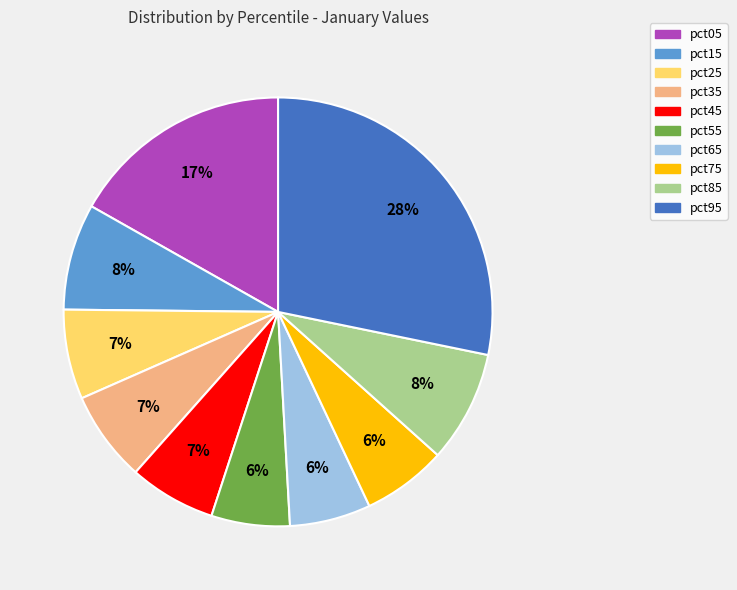

Which category has the biggest portion of the pie?

pct95